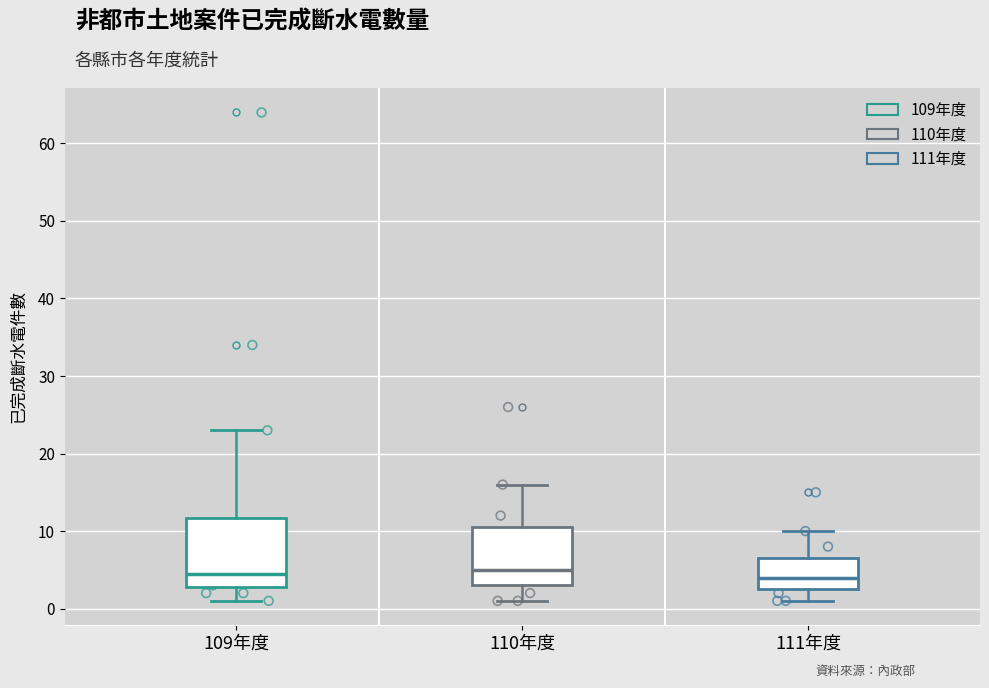

Where is the lower edge of the box for 109年度 on the y-axis? The values are not printed on the chart, so give them approximately, as read against the axis.

3